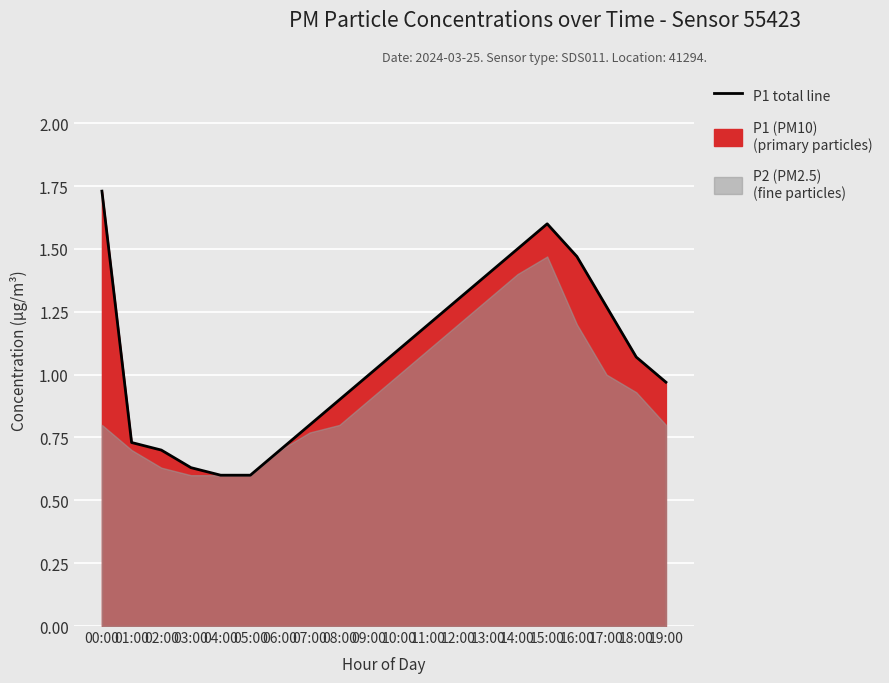

Which category has the highest value across all series?

00:00